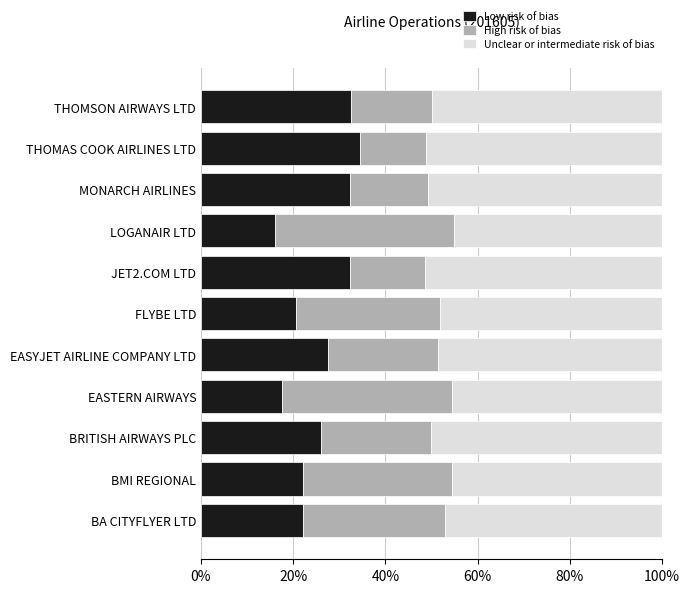

What is the total value across all series at BMI REGIONAL?

100.0